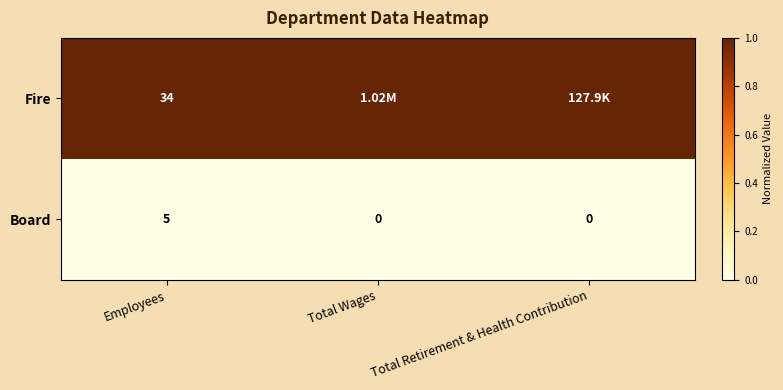

Rank the series at Employees from highest to lowest value.

Fire, Board